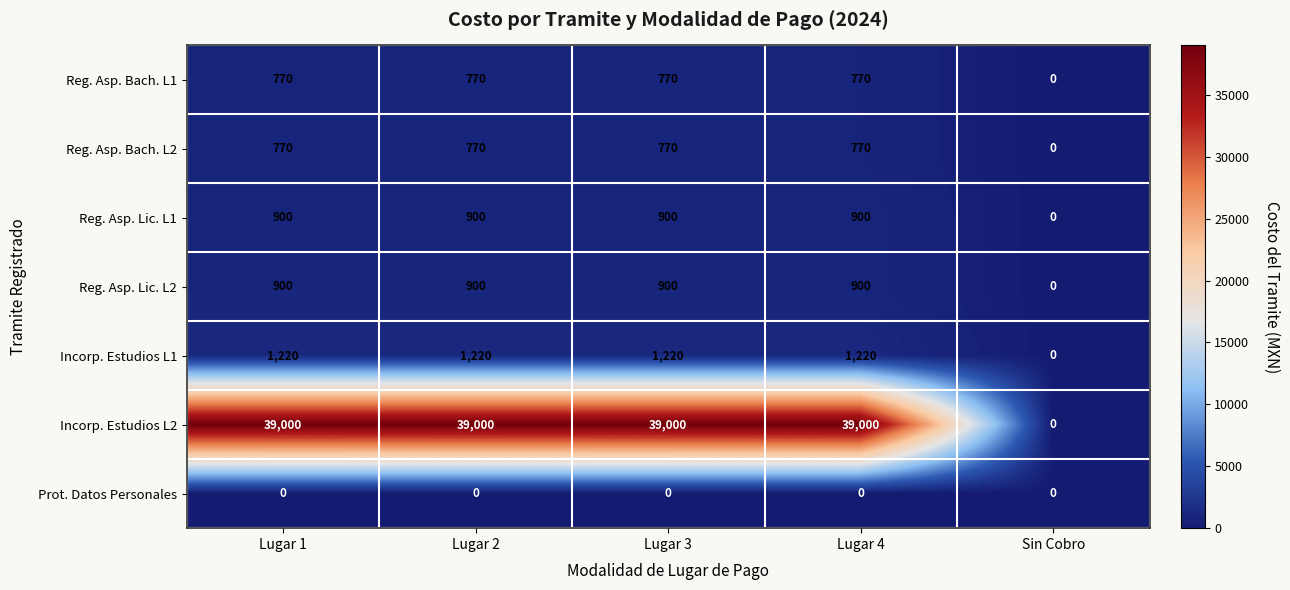

The Incorp. Estudios L2 series shows 39000 at Lugar 3. True or false?

True